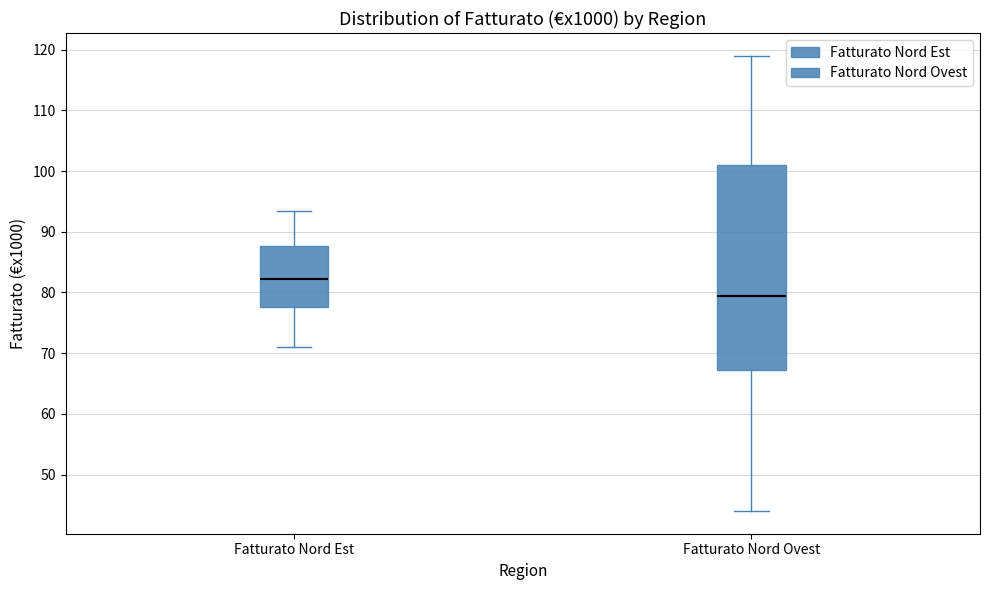

Reading left to right, read every box against the y-axis: the position of its median line, the range the box covers, and the ends of its whiskers. The values are not printed on the chart, so give them approximately, as read against the axis.

Fatturato Nord Est: median 82, box 78 to 88, whiskers 71 to 94
Fatturato Nord Ovest: median 80, box 67 to 101, whiskers 44 to 119